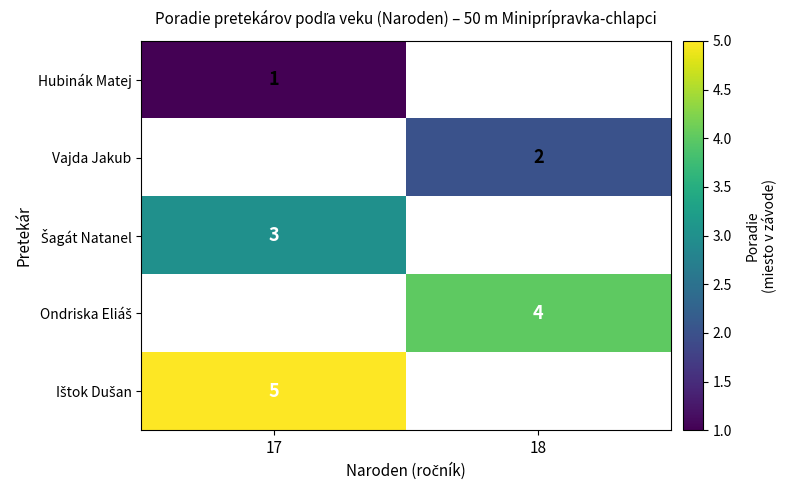

Is it true that Hubinák Matej equals 1 at 17?

True